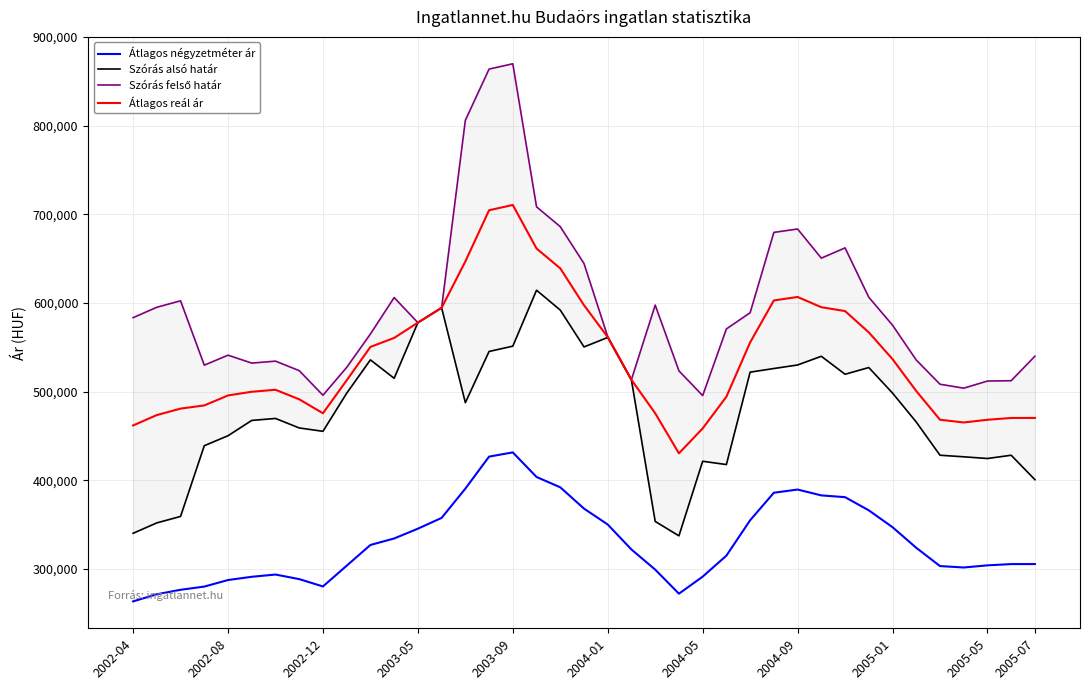

True or false: Átlagos reál ár has more than 1 points higher than both neighbors.

True